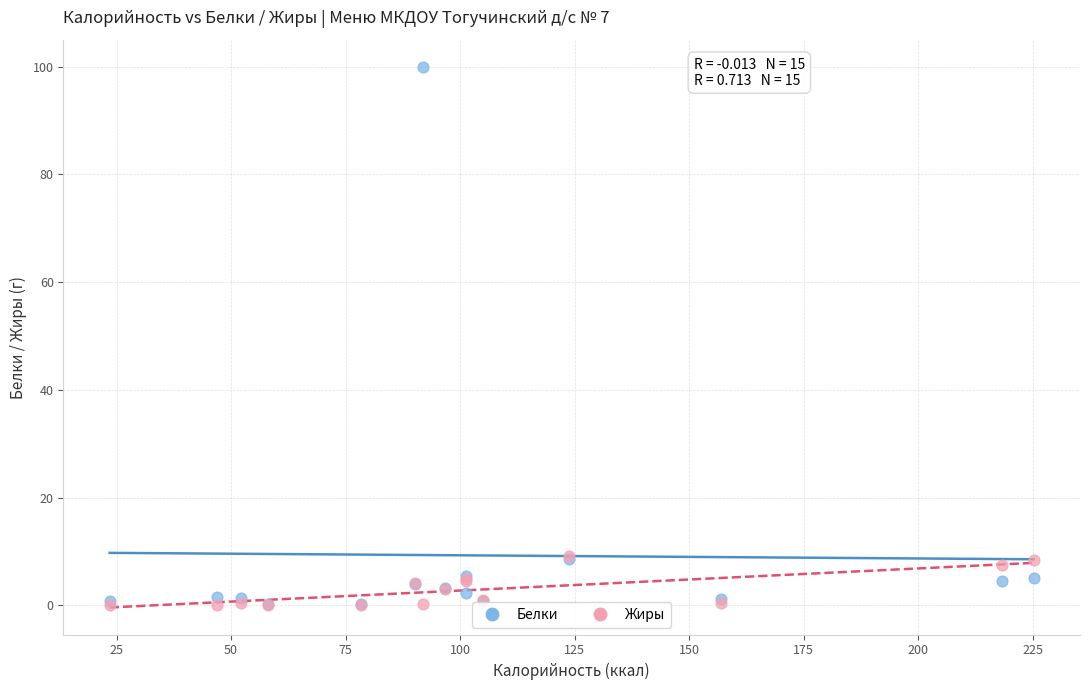

What are all the series names shown in the legend?

Белки, Жиры